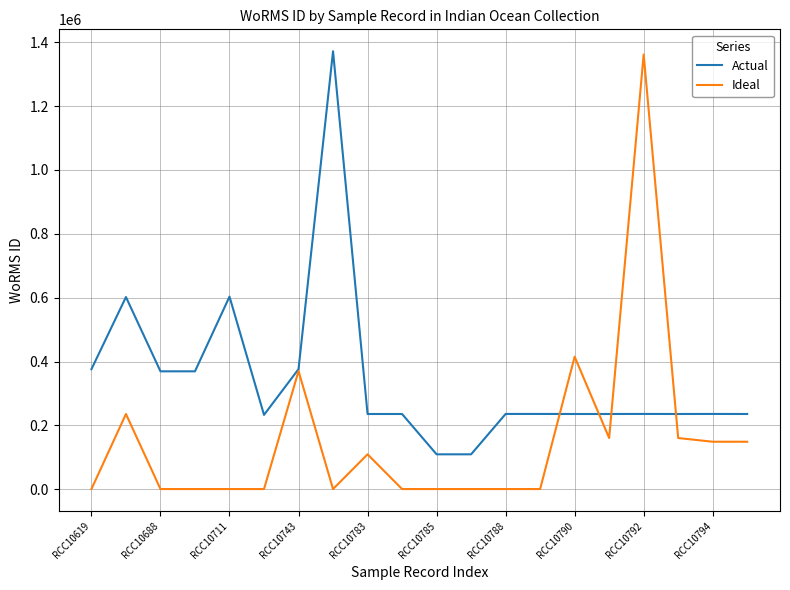

Which series has the largest total across all categories?

Actual